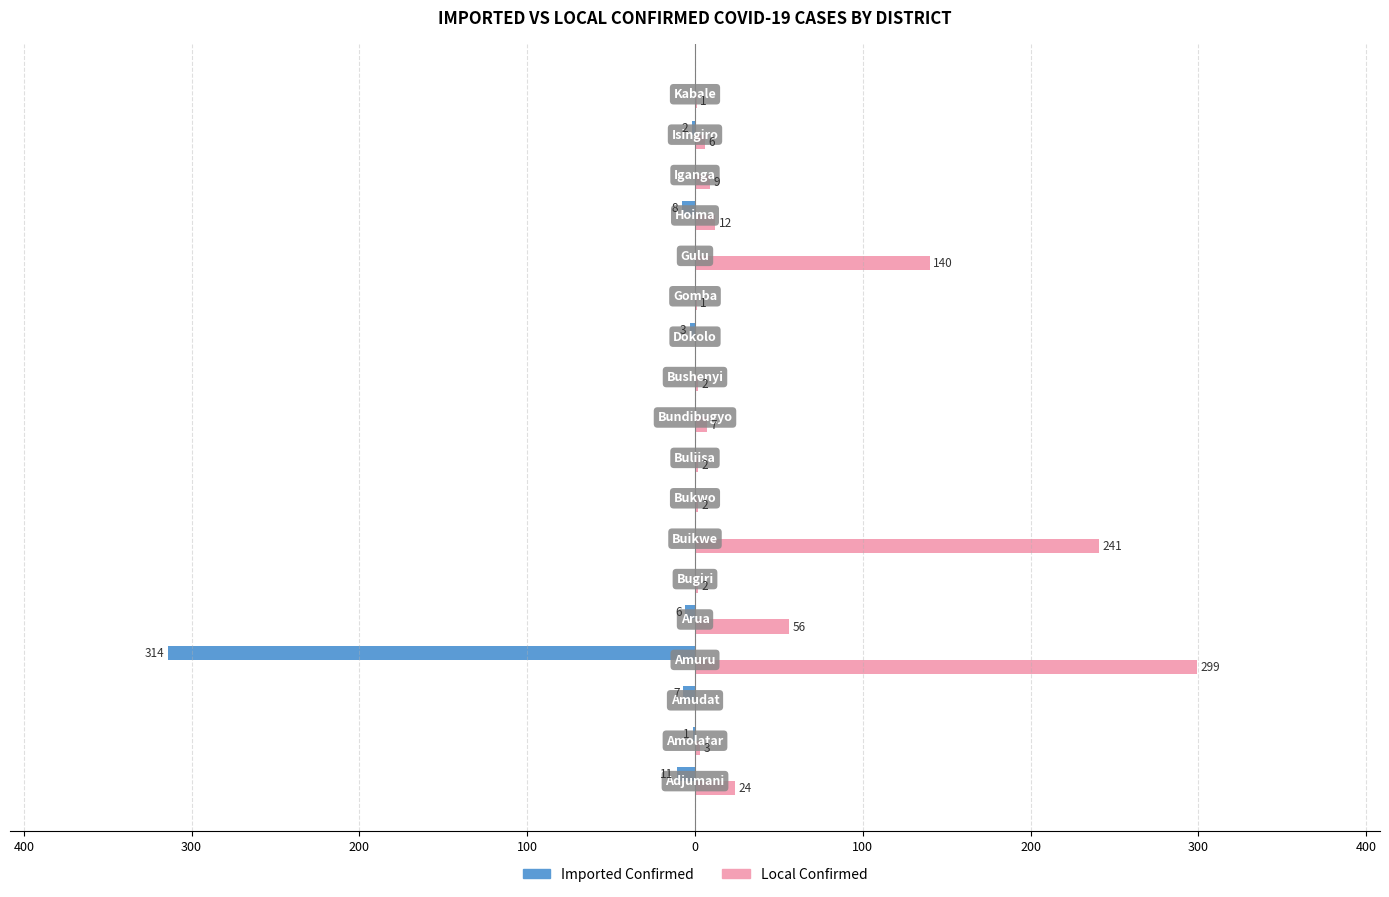

What are all the series names shown in the legend?

Imported Confirmed, Local Confirmed